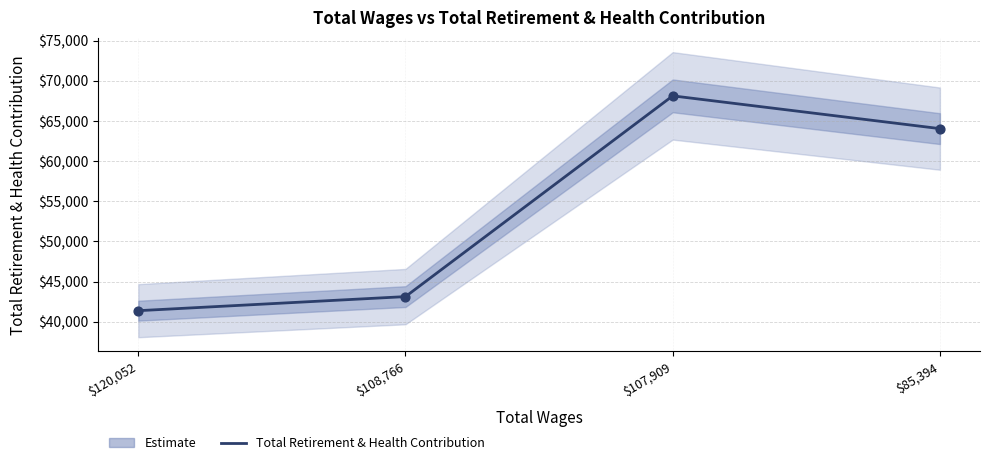

What is the change in value from $108,766 to $107,909?

+25022